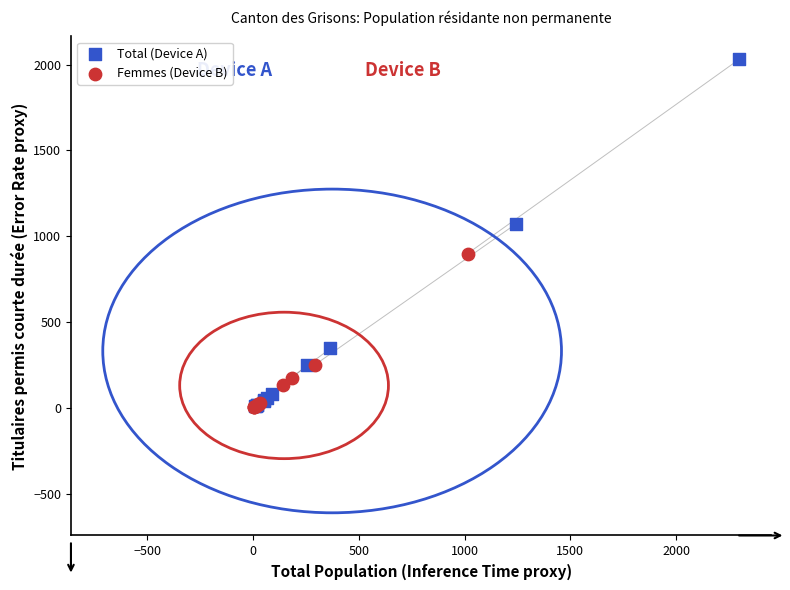

Which series reaches the maximum Y coordinate?

Total (Device A)